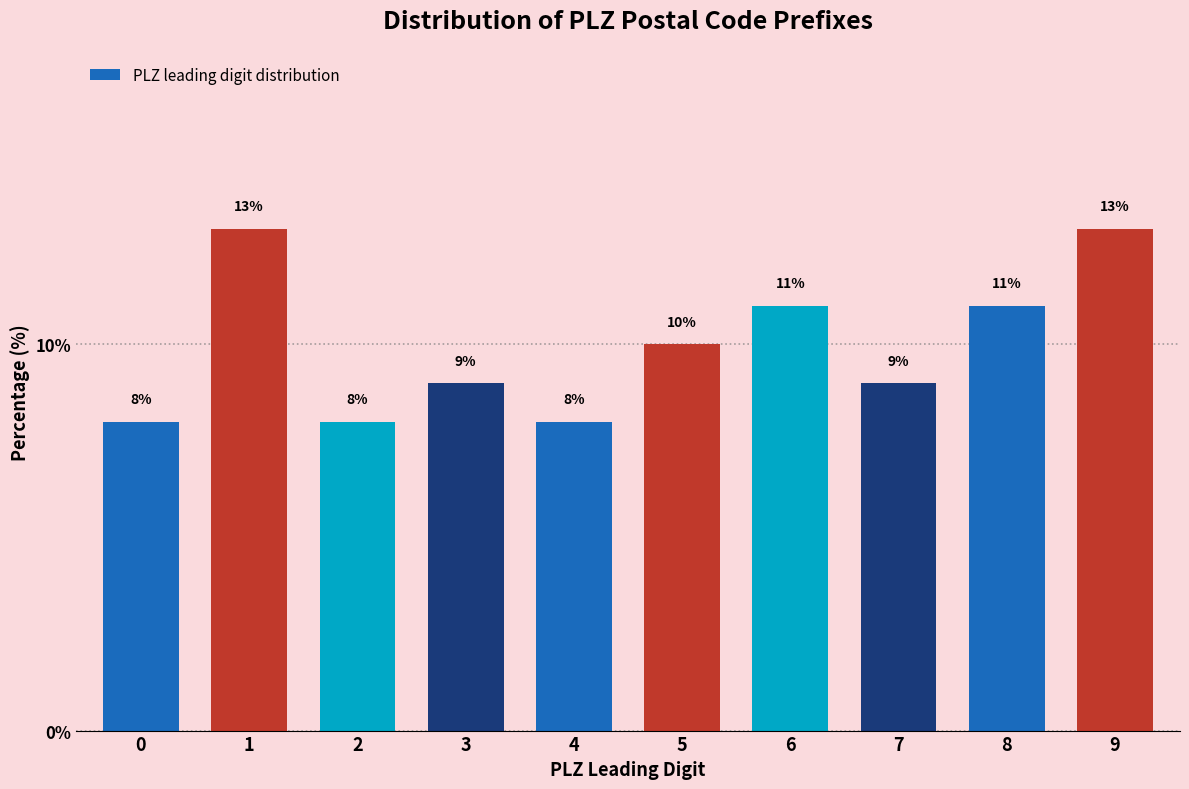

Reading left to right, extract all data points from this chart.

0=8	1=13	2=8	3=9	4=8	5=10	6=11	7=9	8=11	9=13